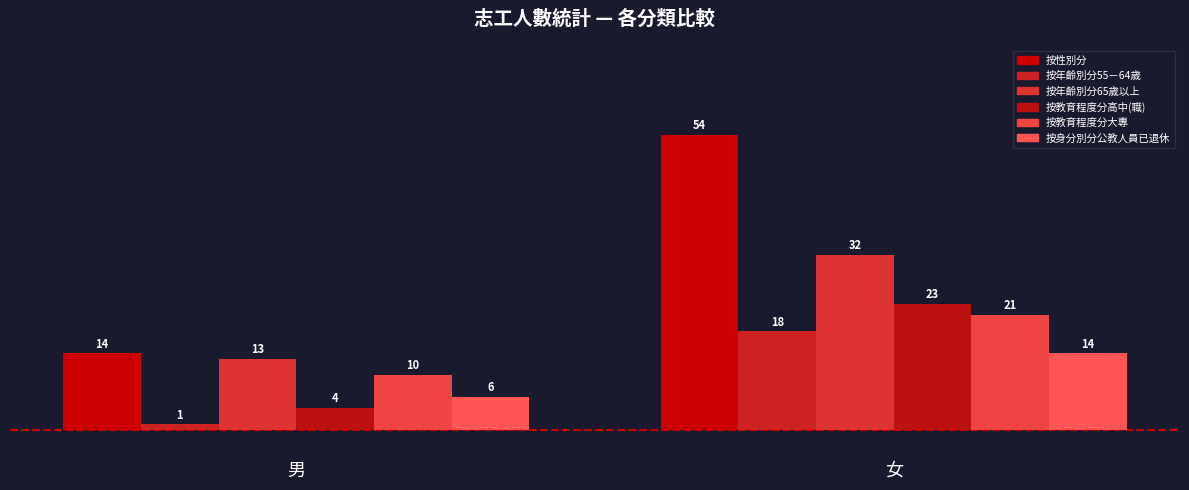

The 按性別分 series shows 54 at 女. True or false?

True